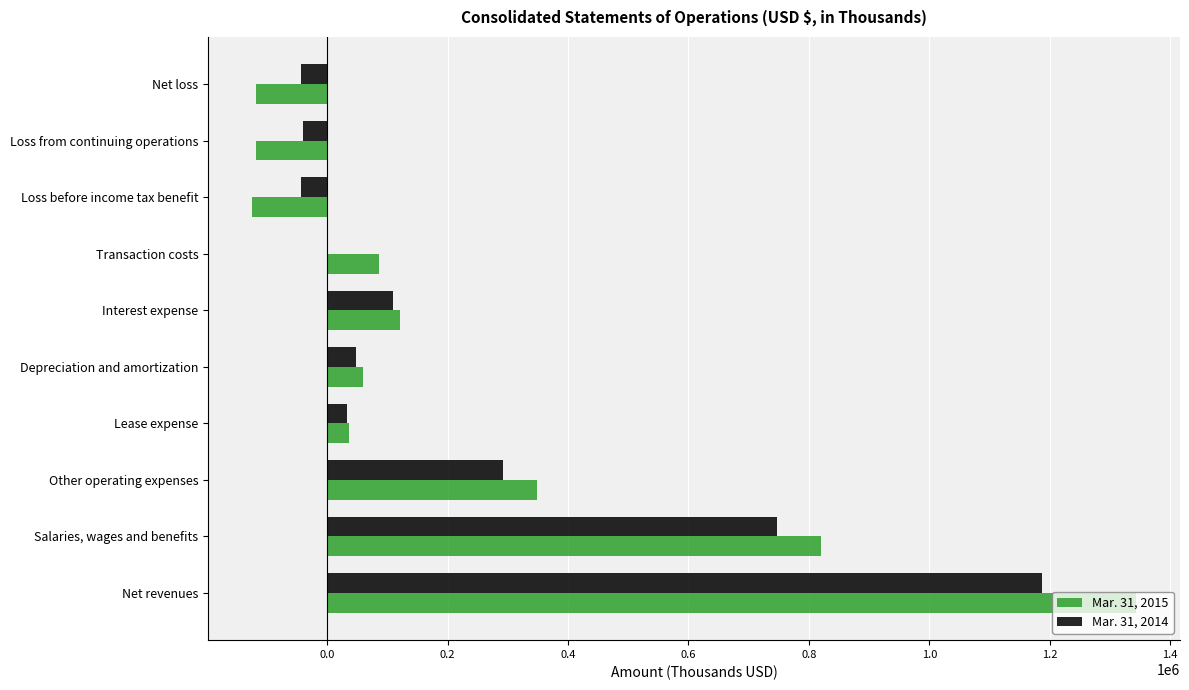

Between Salaries, wages and benefits and Lease expense, which series saw the biggest shift?

Mar. 31, 2015